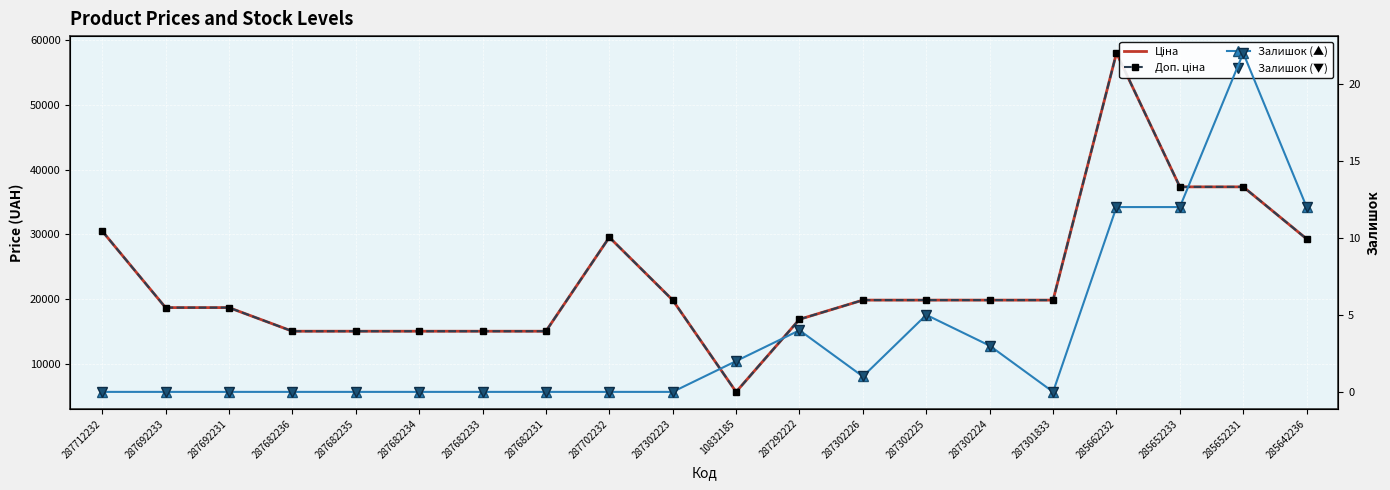

What value does the Залишок (low) series have at 287302224?

3.0